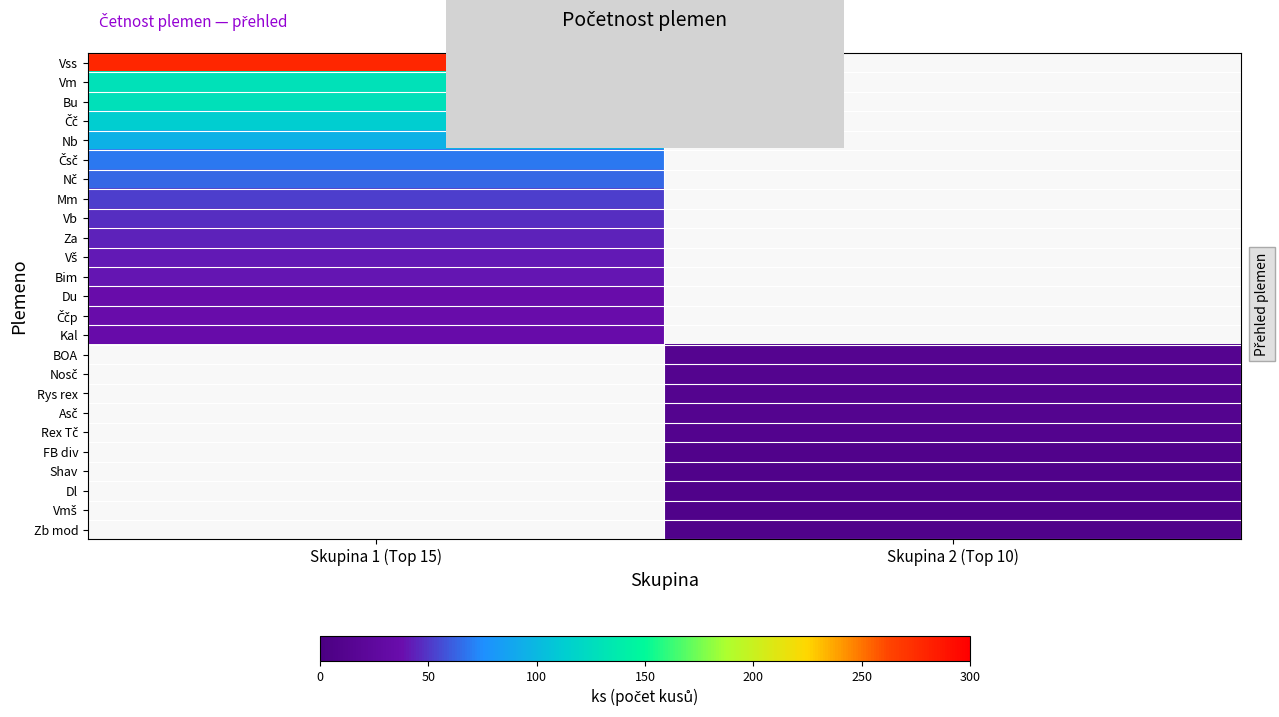

True or false: Shav has a value of 12.3 at Skupina 2 (Top 10).

False